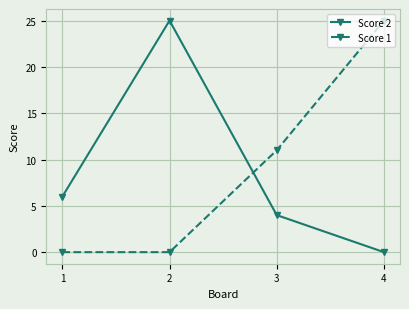

The value of Score 2 at 2 is 41. True or false?

False